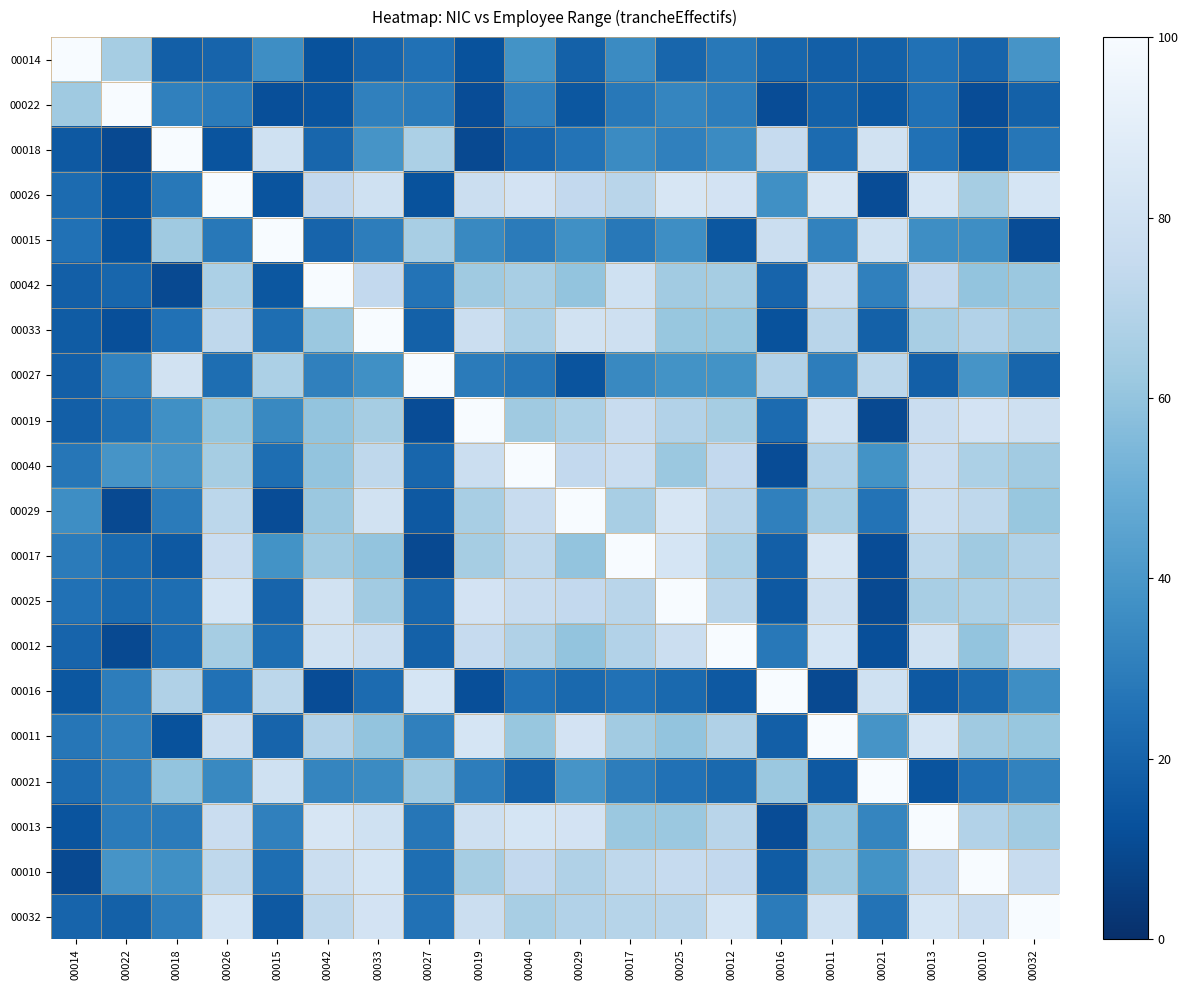

At which category is the sum across all series the highest?

00033